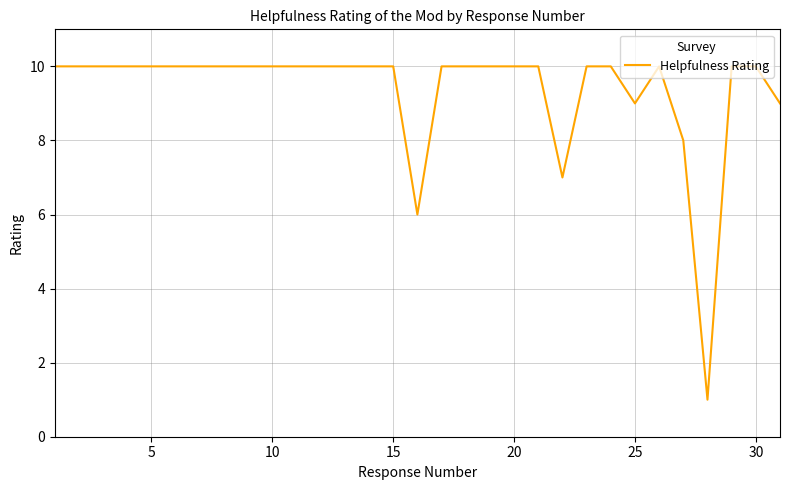

What is the maximum value shown in the chart?

10